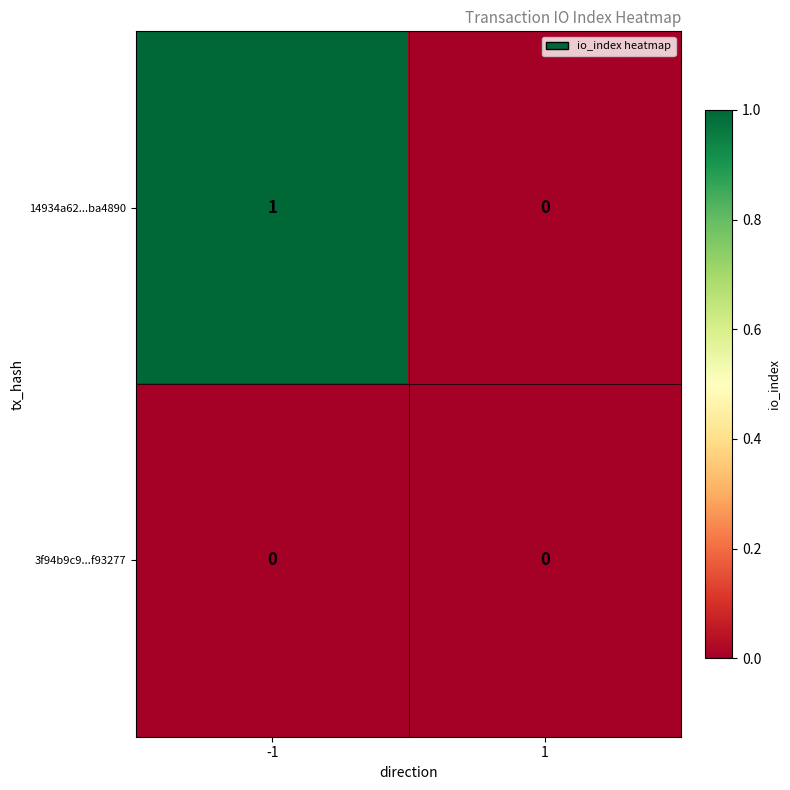

Rank the series by their maximum value, from lowest to highest.

3f94b9c9...f93277, 14934a62...ba4890